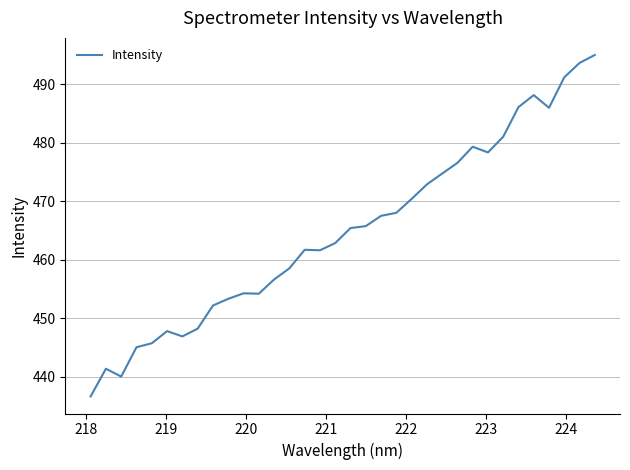

What is the maximum value shown in the chart?

495.0